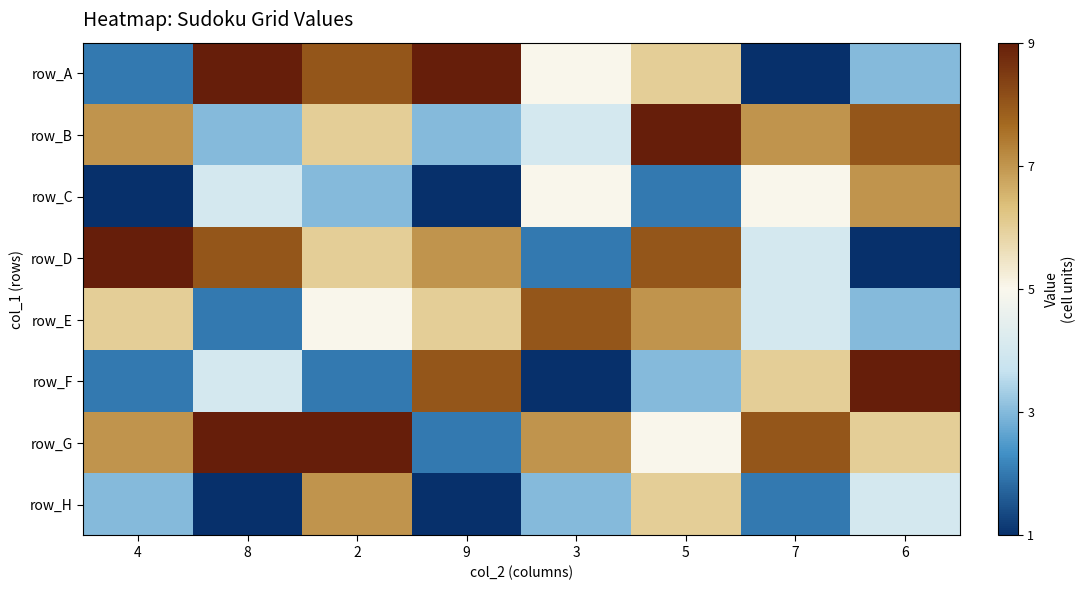

Reading left to right, extract all data points from this chart.

row_A: 4=2	8=9	2=8	9=9	3=5	5=6	7=1	6=3
row_B: 4=7	8=3	2=6	9=3	3=4	5=9	7=7	6=8
row_C: 4=1	8=4	2=3	9=1	3=5	5=2	7=5	6=7
row_D: 4=9	8=8	2=6	9=7	3=2	5=8	7=4	6=1
row_E: 4=6	8=2	2=5	9=6	3=8	5=7	7=4	6=3
row_F: 4=2	8=4	2=2	9=8	3=1	5=3	7=6	6=9
row_G: 4=7	8=9	2=9	9=2	3=7	5=5	7=8	6=6
row_H: 4=3	8=1	2=7	9=1	3=3	5=6	7=2	6=4